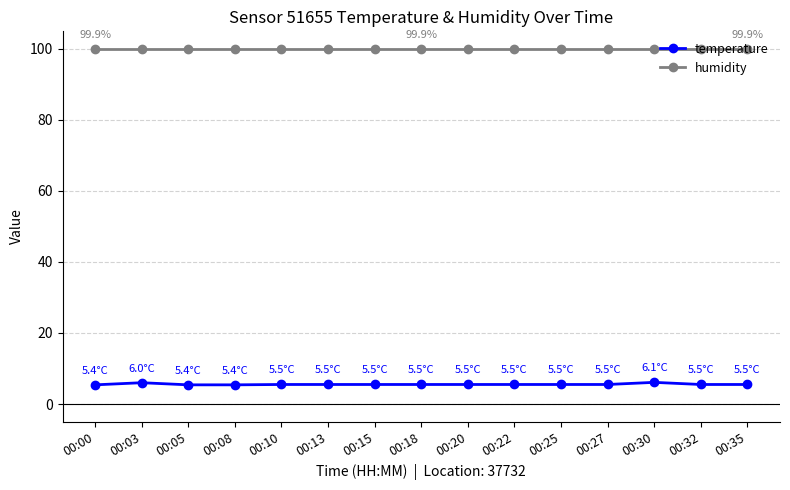

The value of humidity at 00:25 is 176.8. True or false?

False